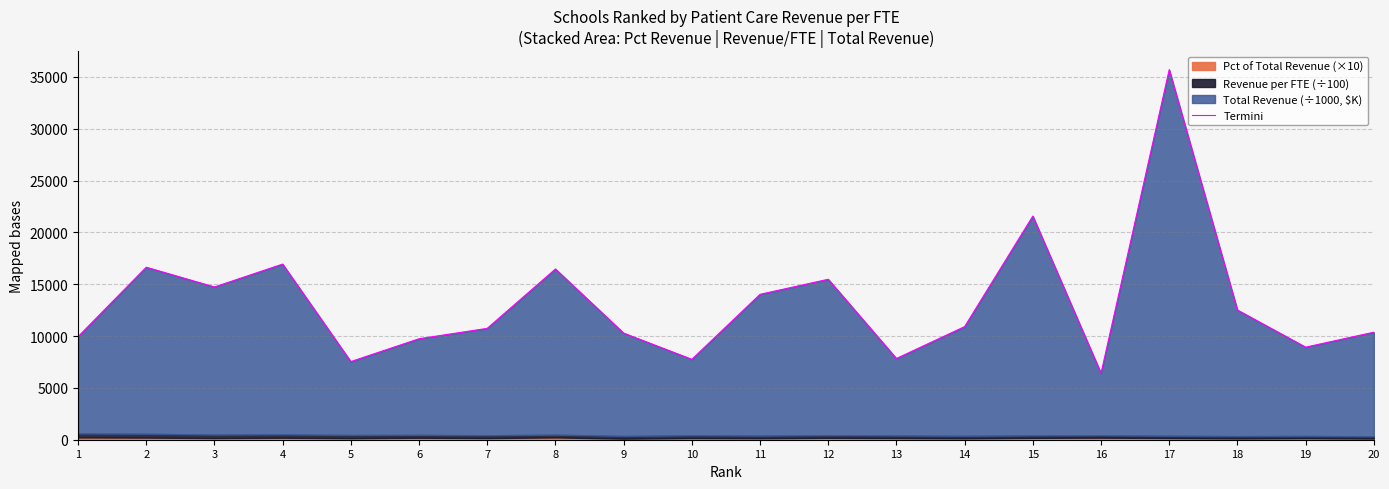

List the labels in order of value, largest first.

17, 15, 4, 2, 8, 12, 3, 11, 18, 14, 7, 20, 9, 1, 6, 19, 13, 10, 5, 16